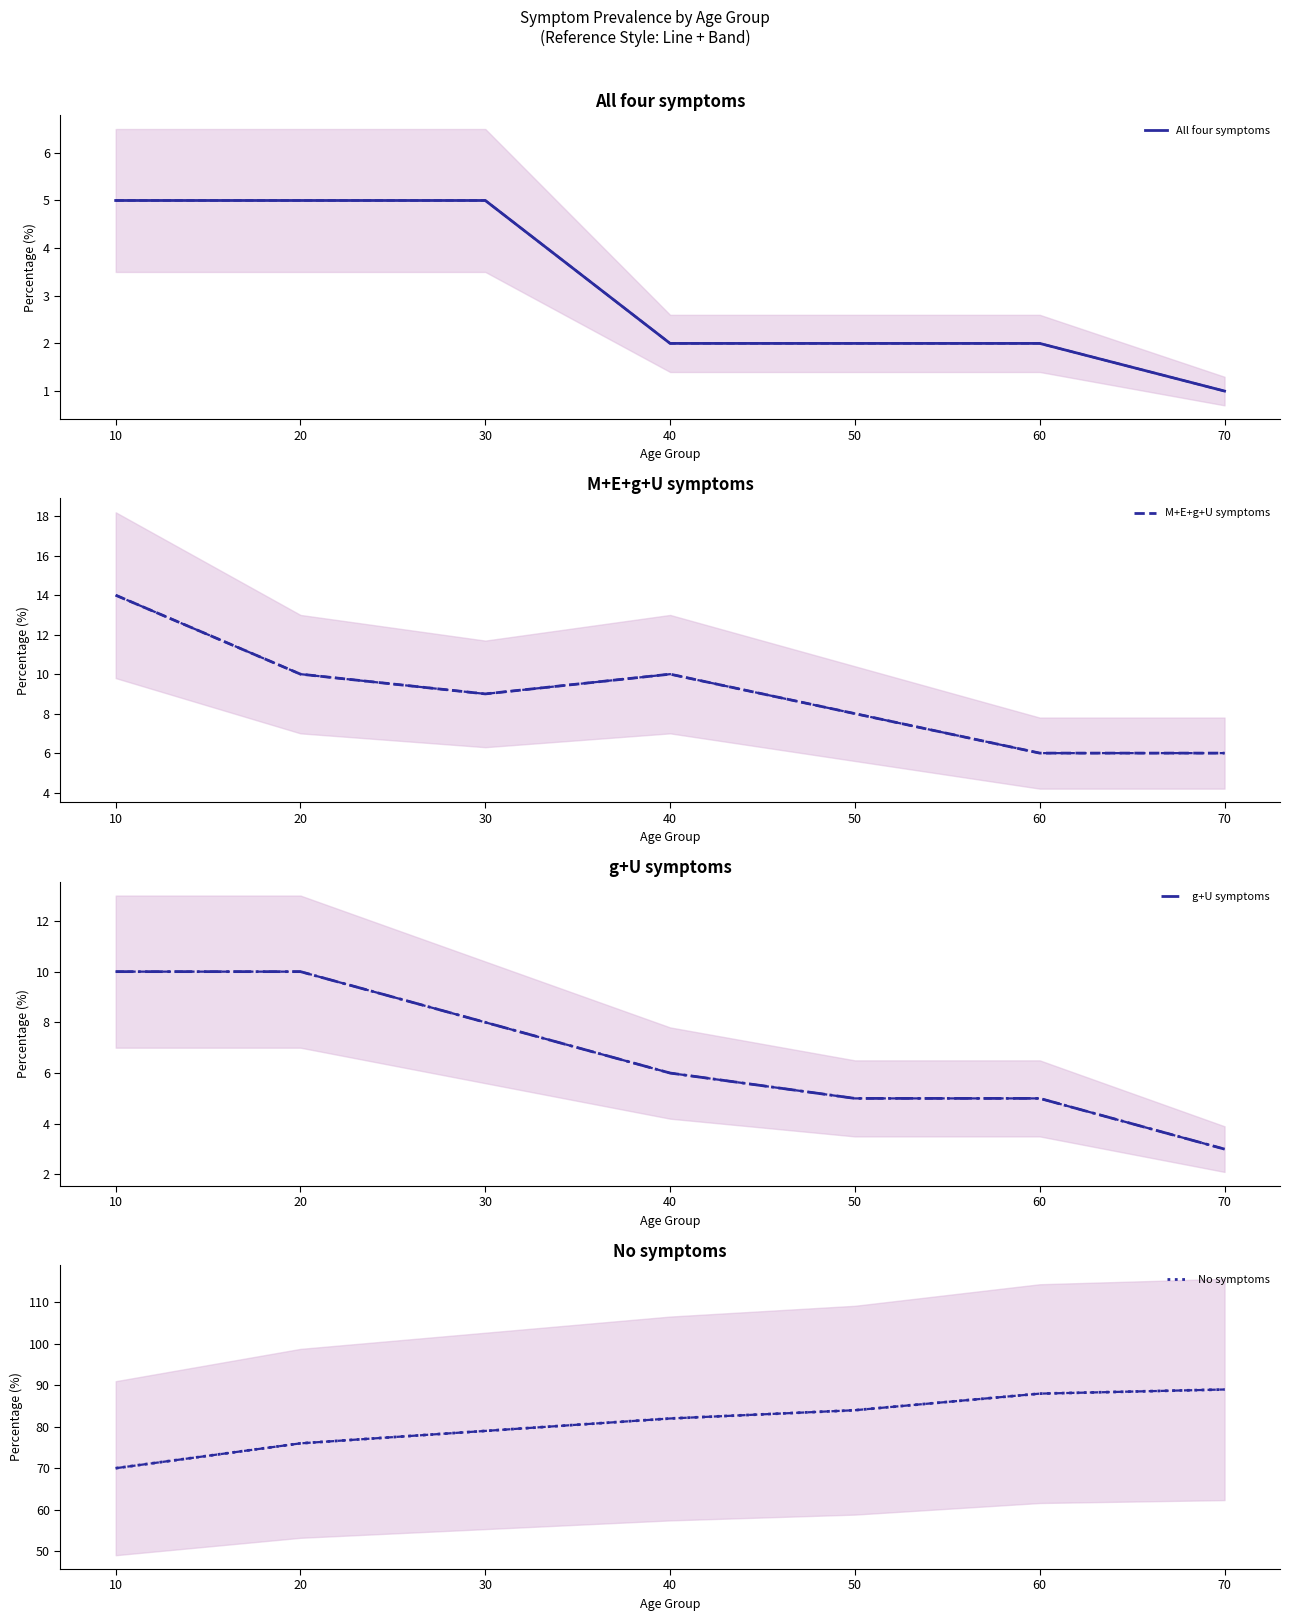

Which series has the largest range (max minus min)?

No symptoms